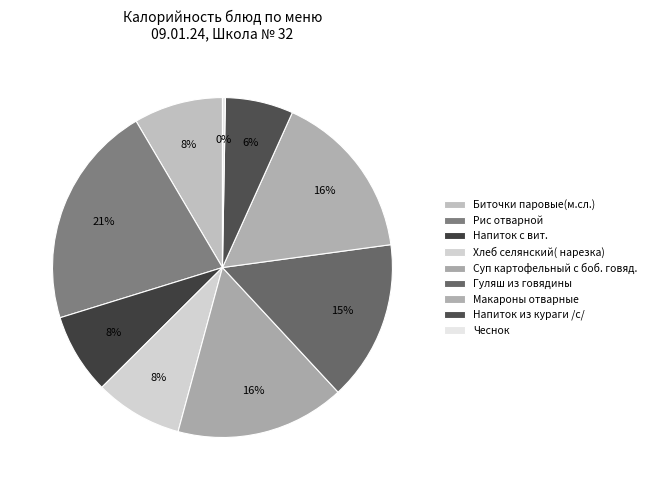

To the nearest percent, what is the average slice percentage?

11%